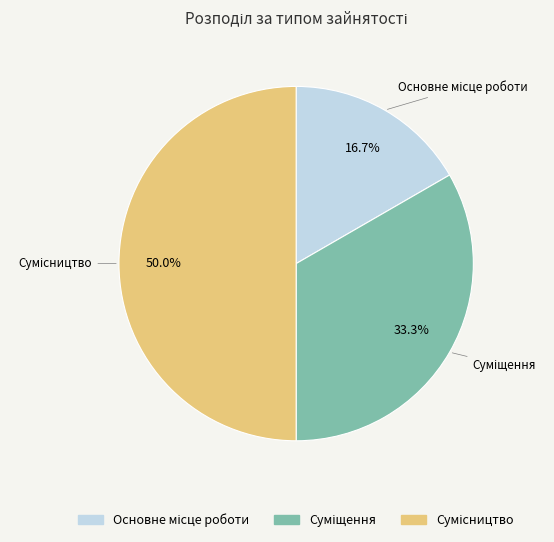

Is there a majority slice in this chart?

No